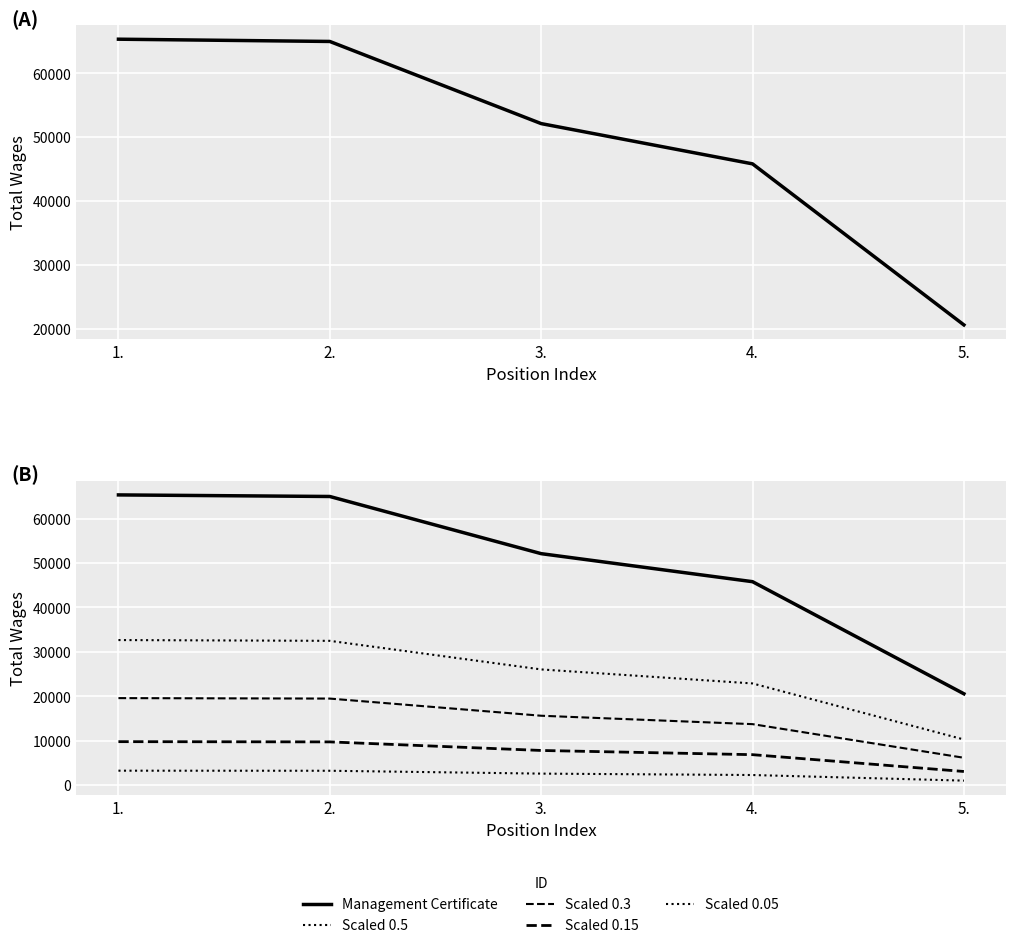

What is the sum of all Scaled 0.15 values?

37322.7